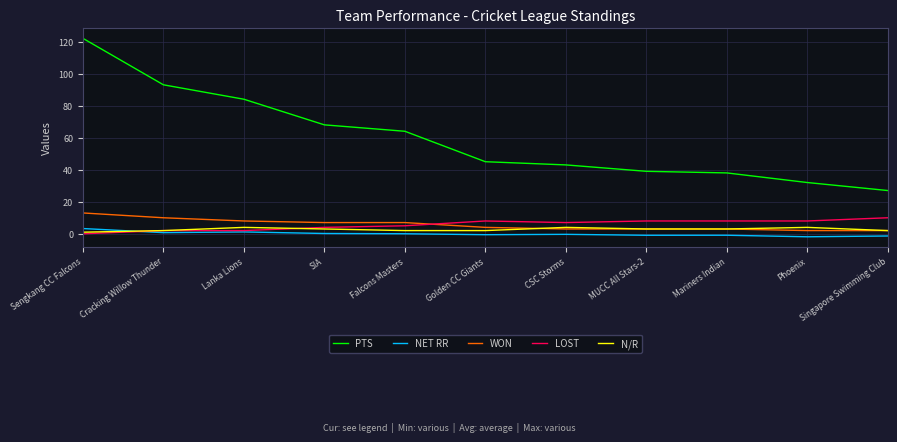

True or false: WON and NET RR cross at least once.

False